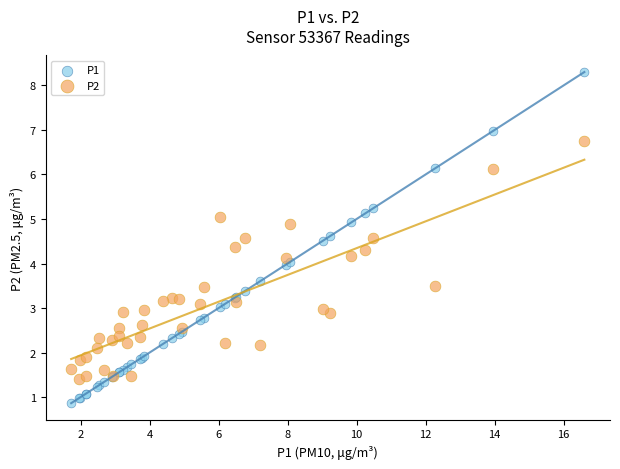

Which series contains the lowest Y value?

P1